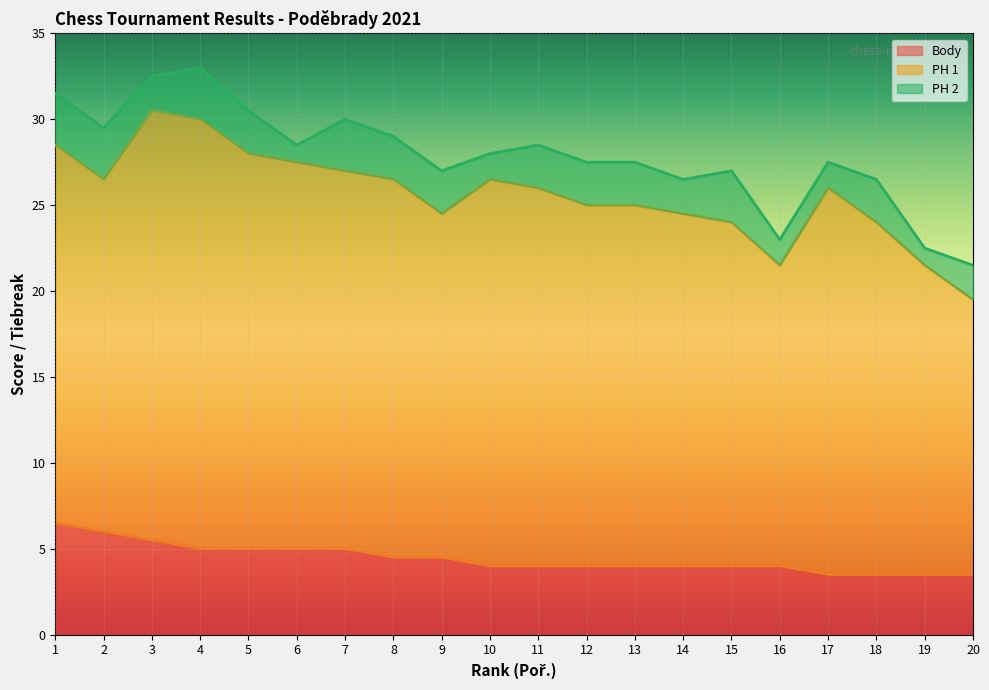

Rank the categories by Body value from lowest to highest.

17, 18, 19, 20, 10, 11, 12, 13, 14, 15, 16, 8, 9, 4, 5, 6, 7, 3, 2, 1